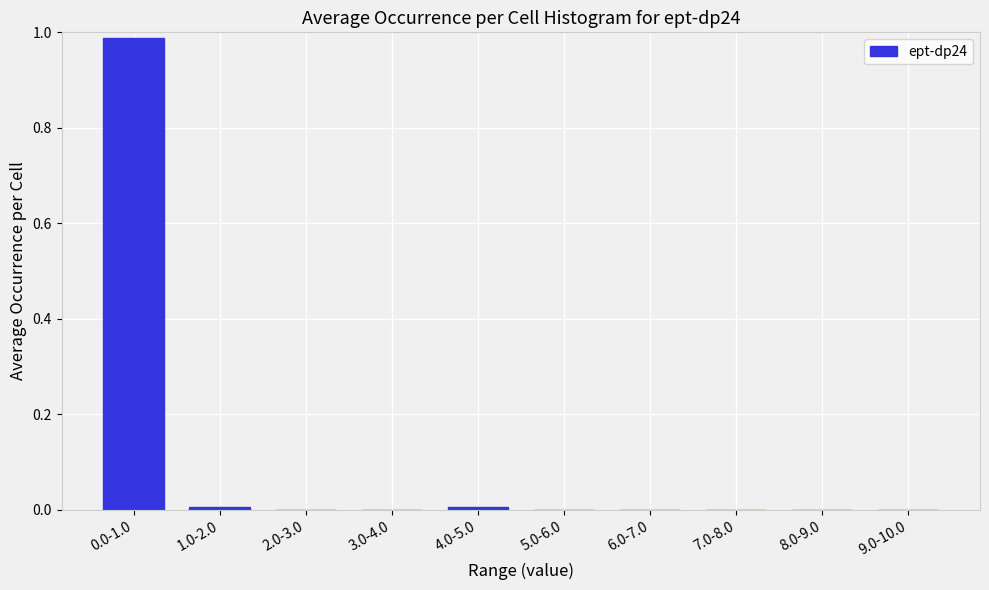

The value at 4.0-5.0 is 0.0. True or false?

True